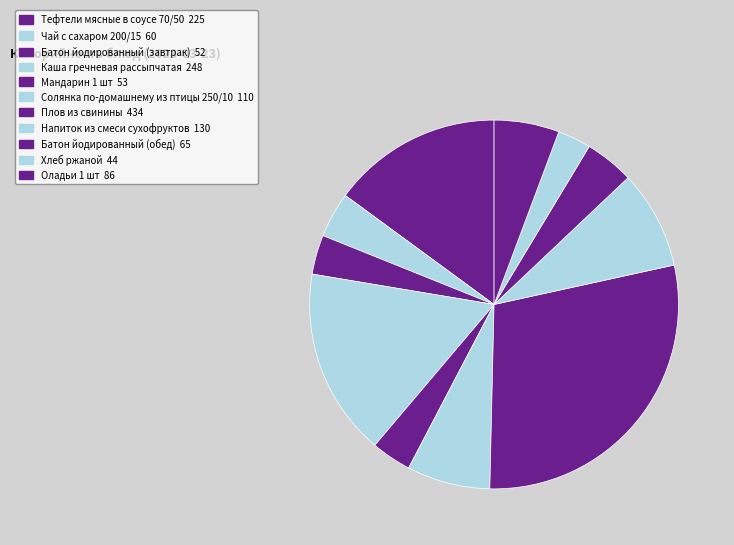

Combined, what portion of the pie is Напиток из смеси сухофруктов and Чай с сахаром 200/15?

12.6%